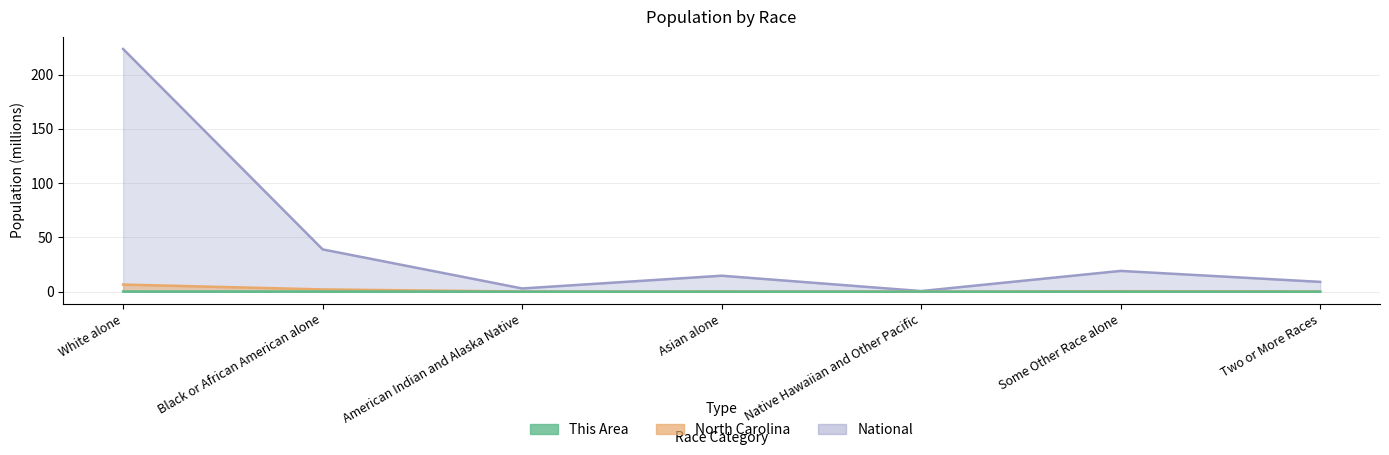

Which series has the widest spread of values?

National